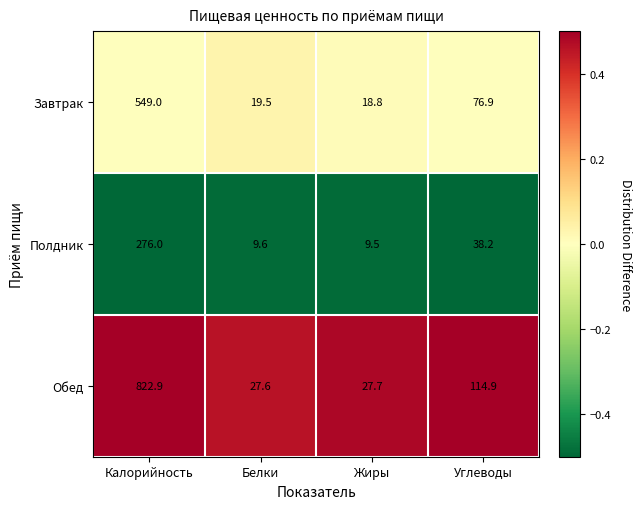

Which series has the largest total across all categories?

Обед